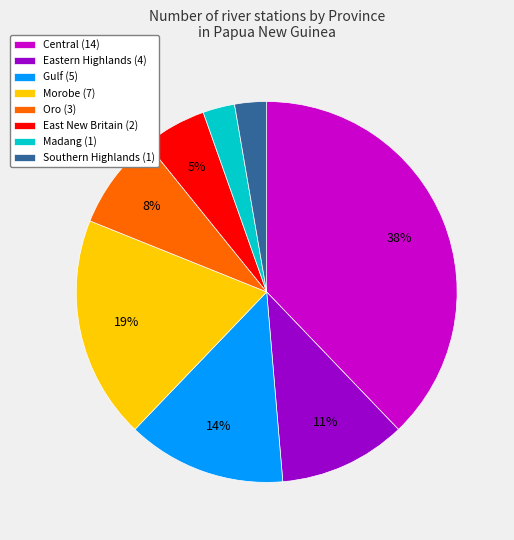

True or false: Morobe (7) accounts for 19% of the total.

True